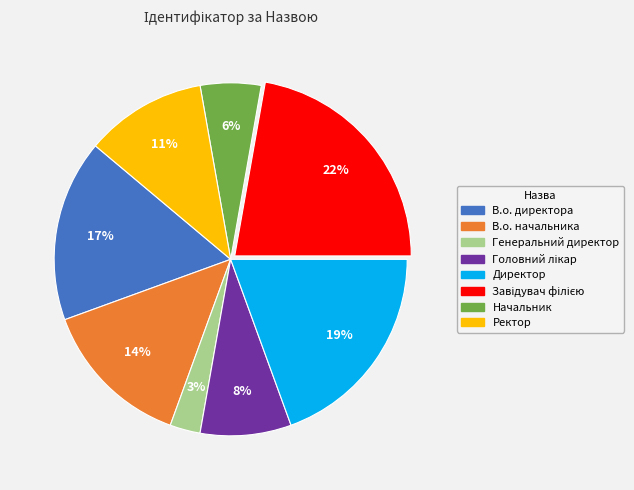

How many slices are in this pie chart?

8